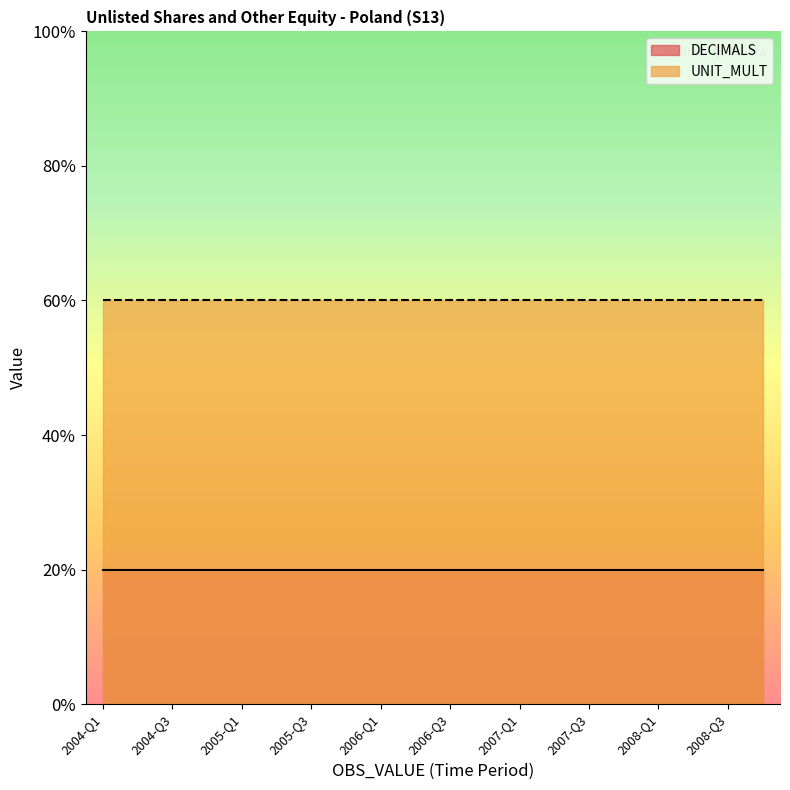

True or false: DECIMALS has a value of 2 at 2004-Q3.

True